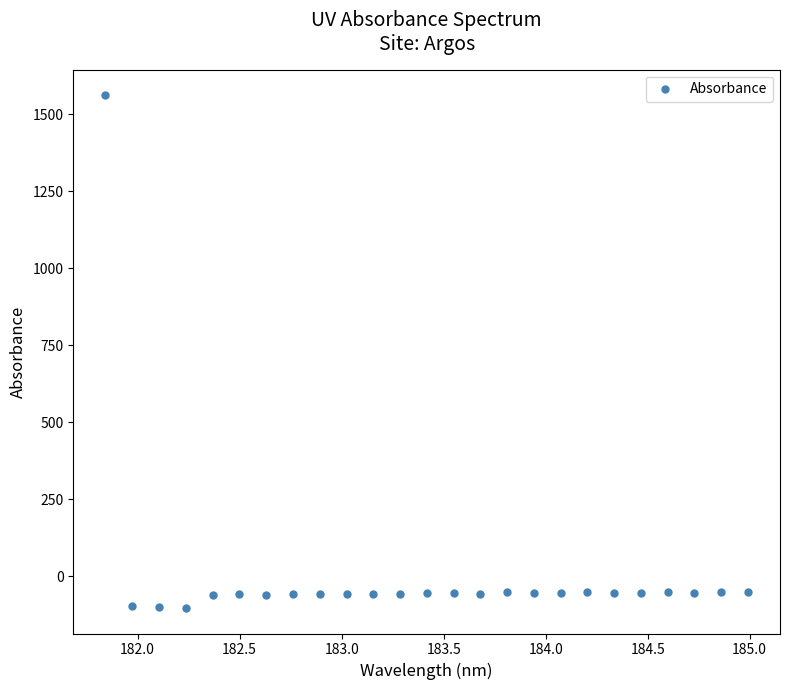

What is the range of X values (max minus min)?

3.1